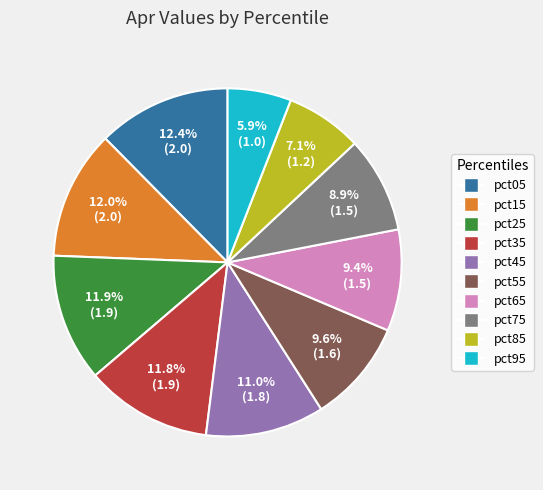

Is it true that pct55 is 10% of the pie?

True